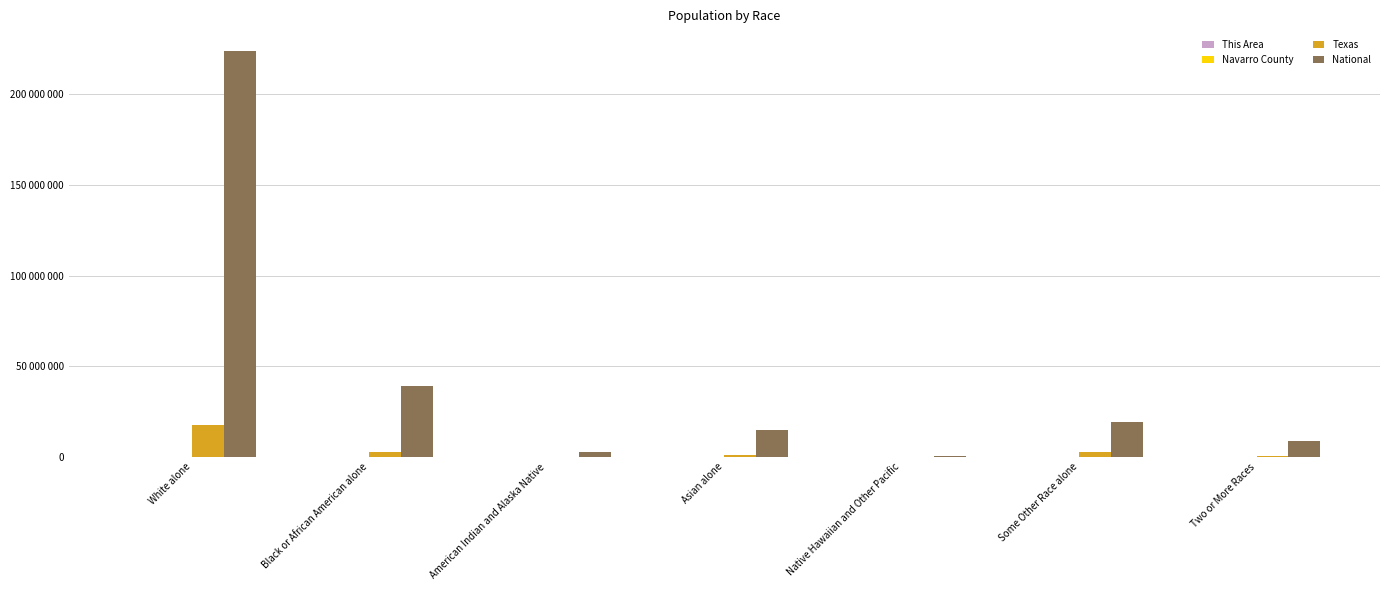

What is the value of the National bar at the 4th from the left?

14674252